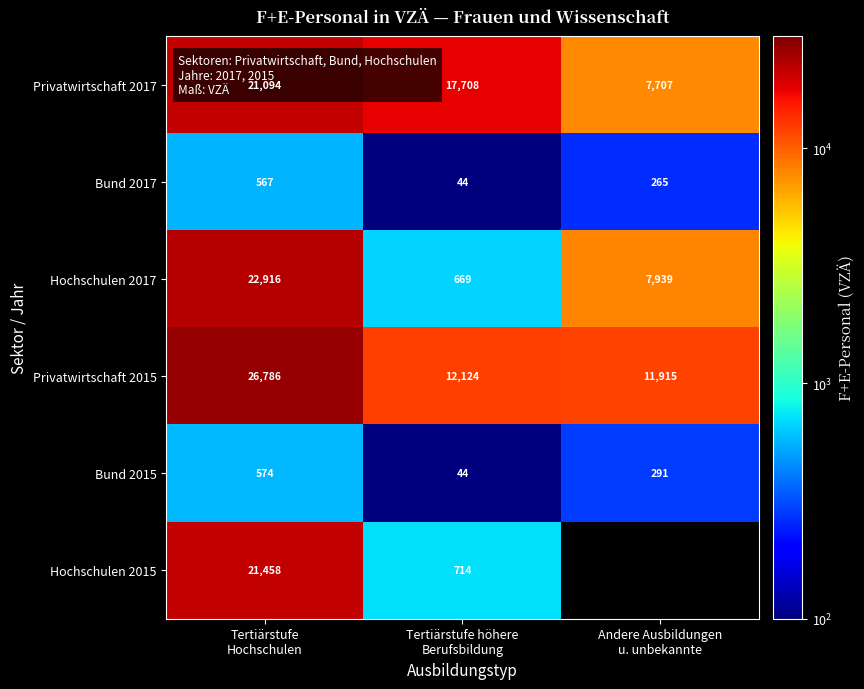

Is the value of Bund 2015 at Tertiärstufe höhere Berufsbildung greater than the value of Hochschulen 2017 at Andere Ausbildungen u. unbekannte?

No